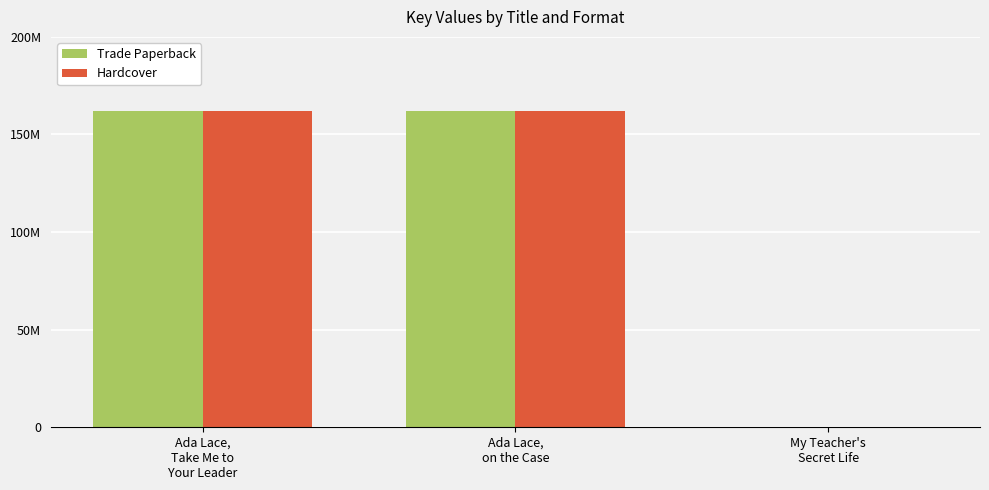

What are all the series names shown in the legend?

Trade Paperback, Hardcover